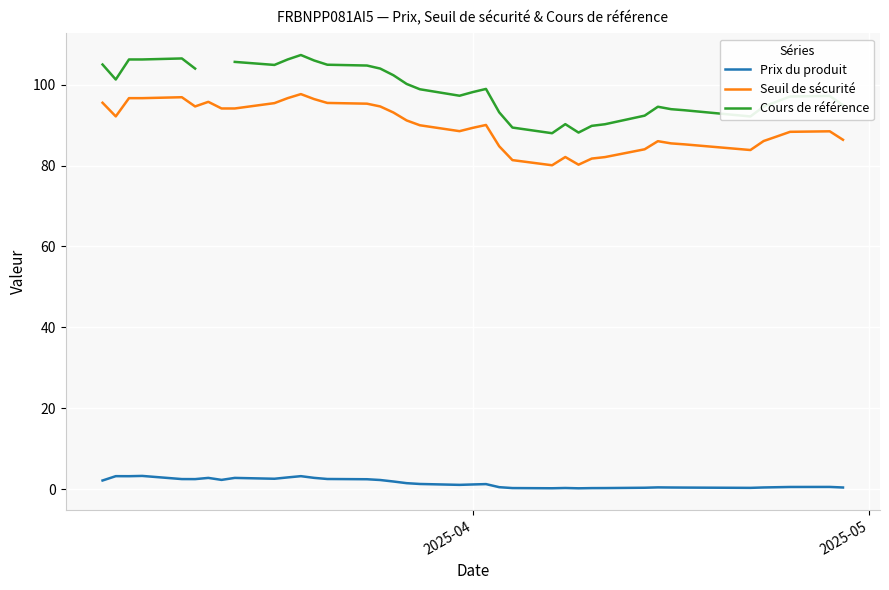

True or false: Prix du produit and Cours de référence cross at least once.

False